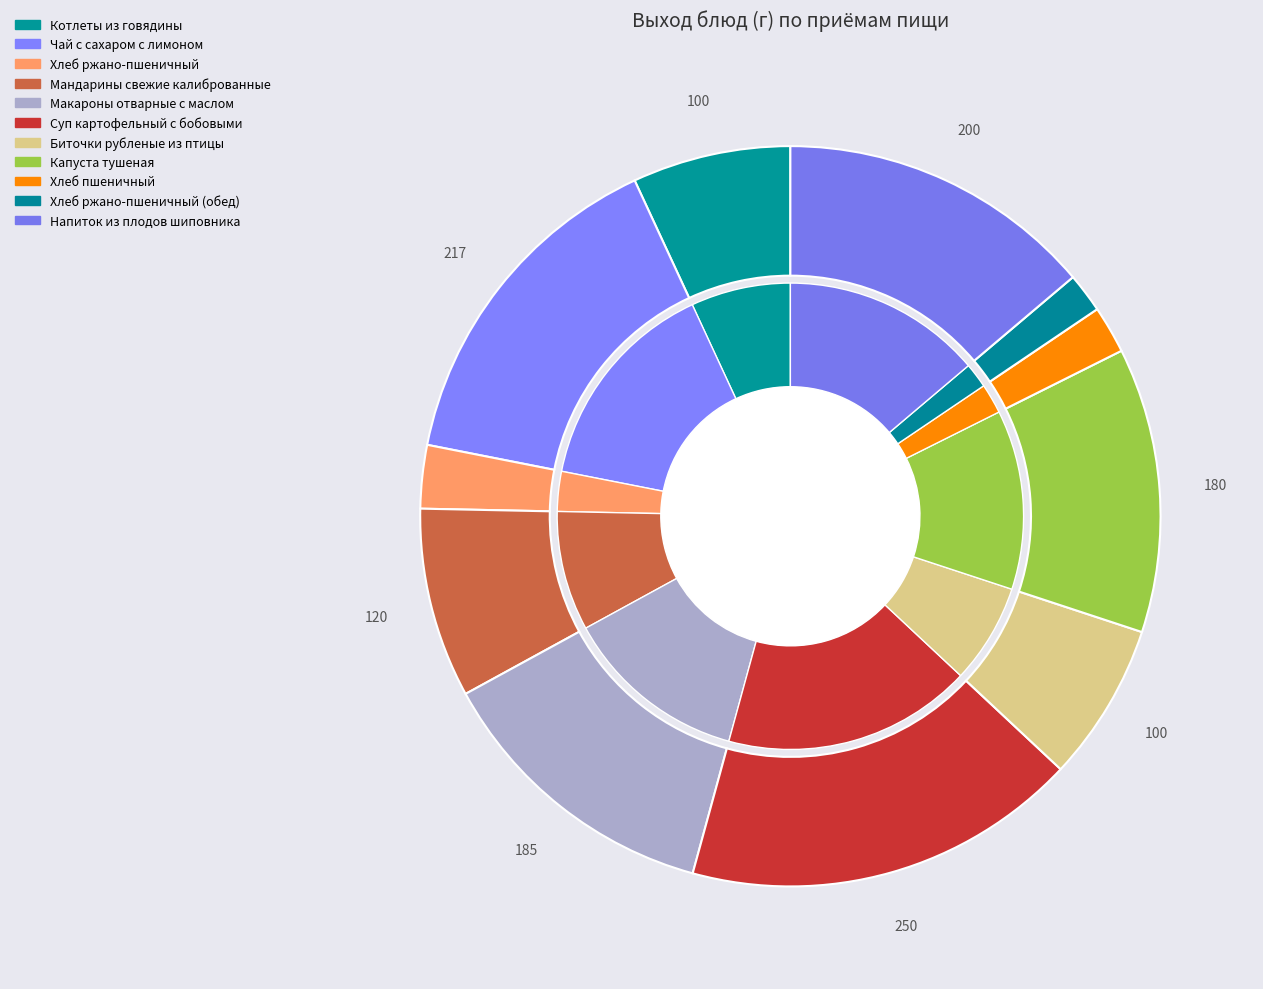

What is the change in value from Мандарины свежие калиброванные to Макароны отварные с маслом?

+65